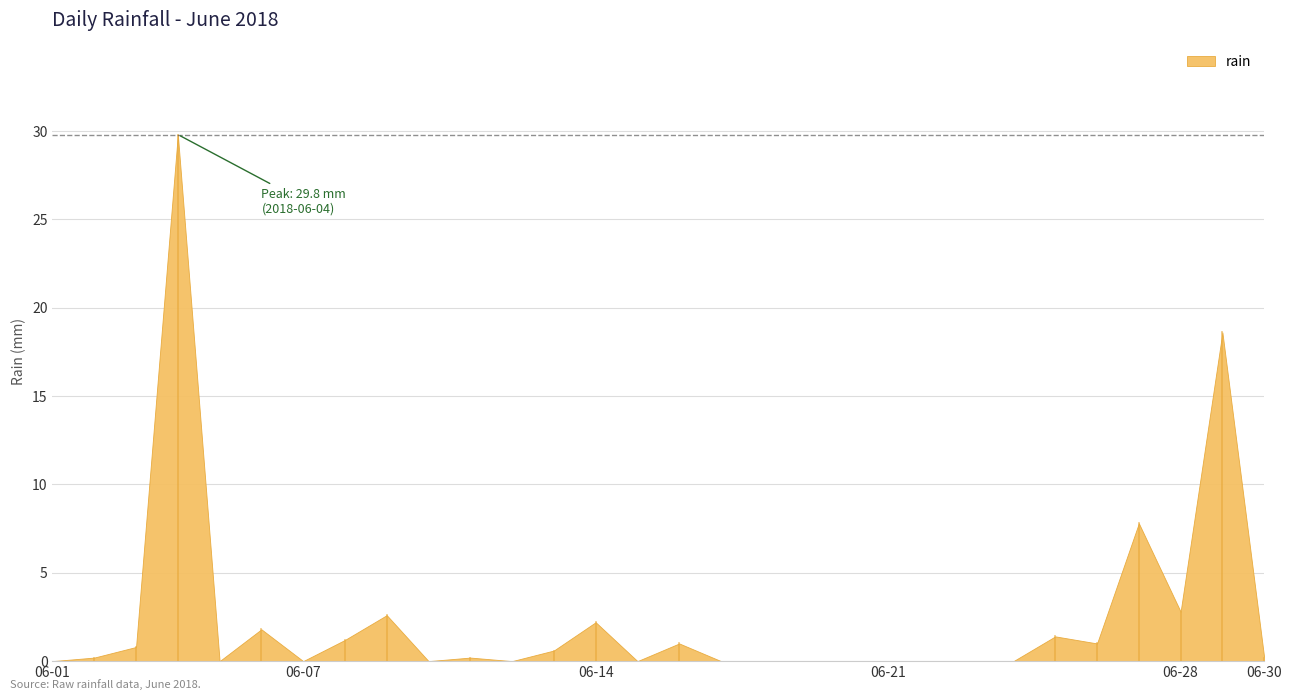

What is the change in value from 2018-06-18 to 2018-06-27?

+7.8